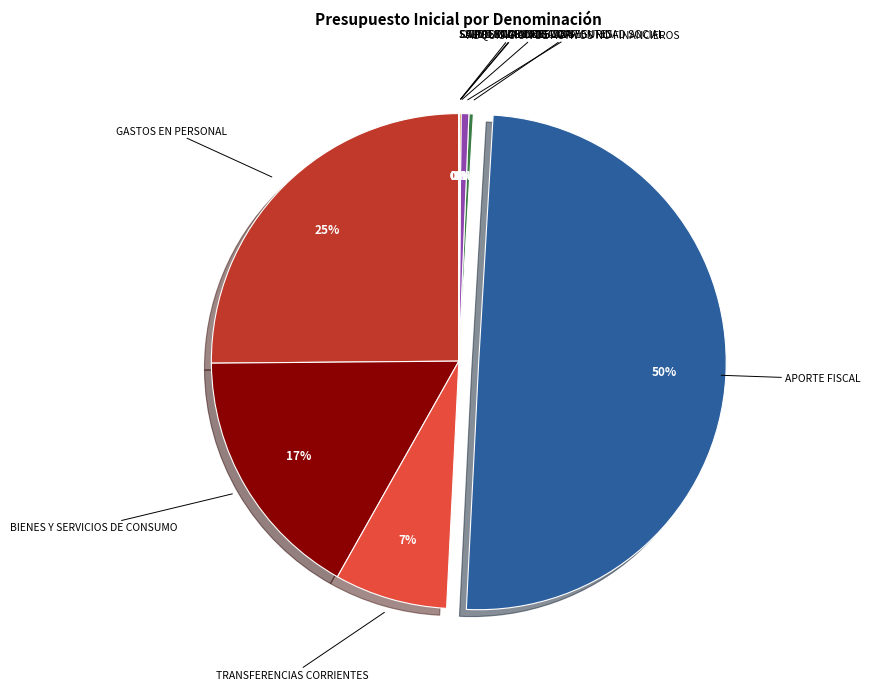

Is it true that PRESTACIONES DE SEGURIDAD SOCIAL is 0% of the pie?

True